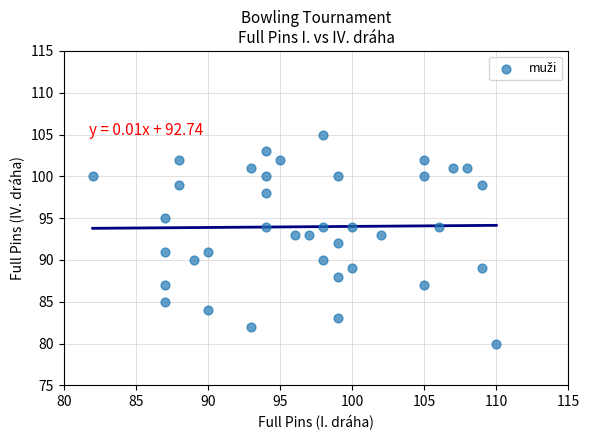

What is the range of X values (max minus min)?

28